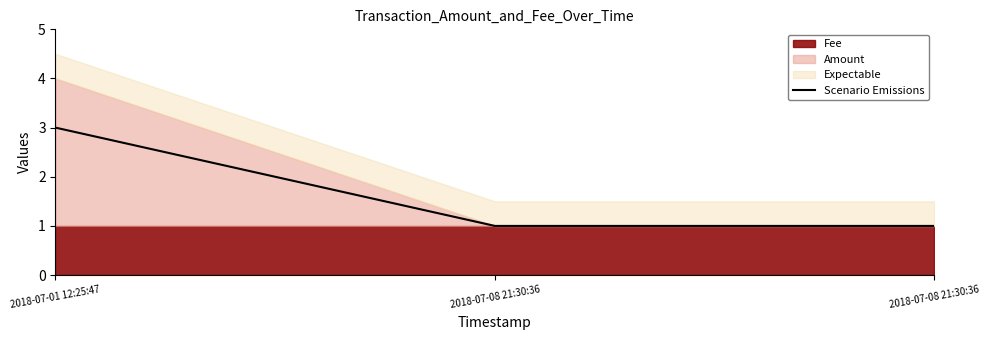

What is the label of the 1st point from the right?

2018-07-08 21:30:36